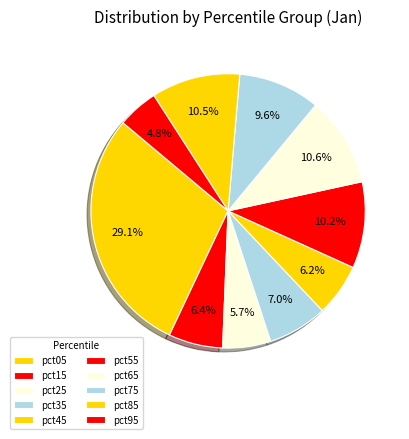

Count the number of slices in the pie.

10